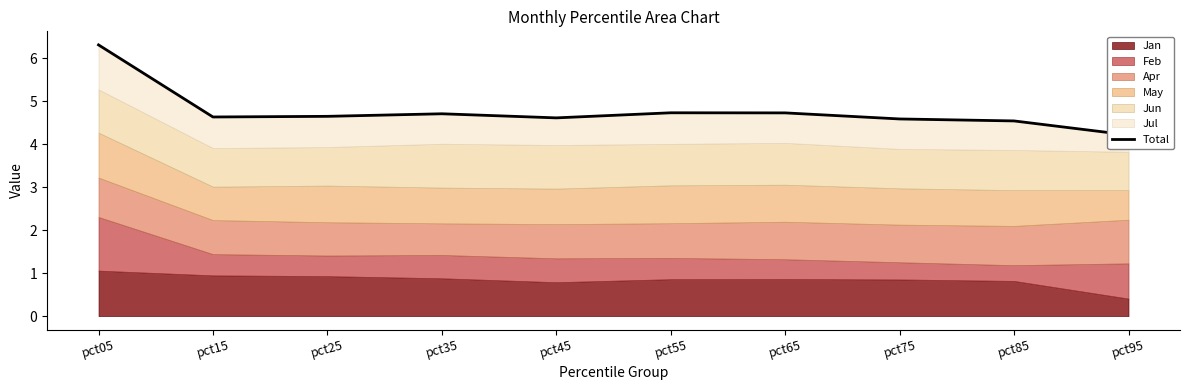

The value at pct95 is 2.8. True or false?

False